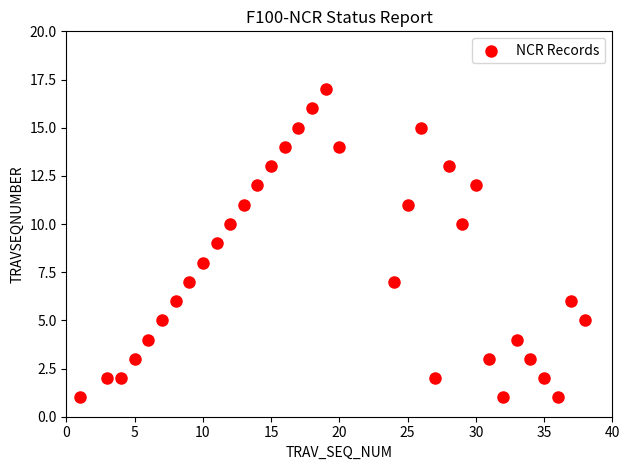

What is the range of Y values (max minus min)?

16